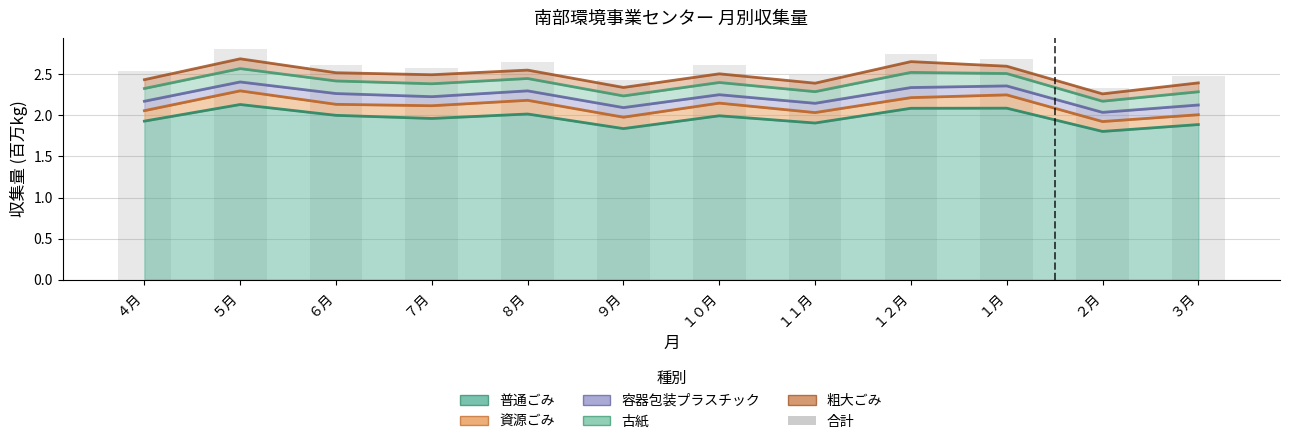

Rank the categories by value from highest to lowest.

５月, １２月, １月, ８月, ６月, １０月, ７月, ４月, １１月, ３月, ９月, ２月